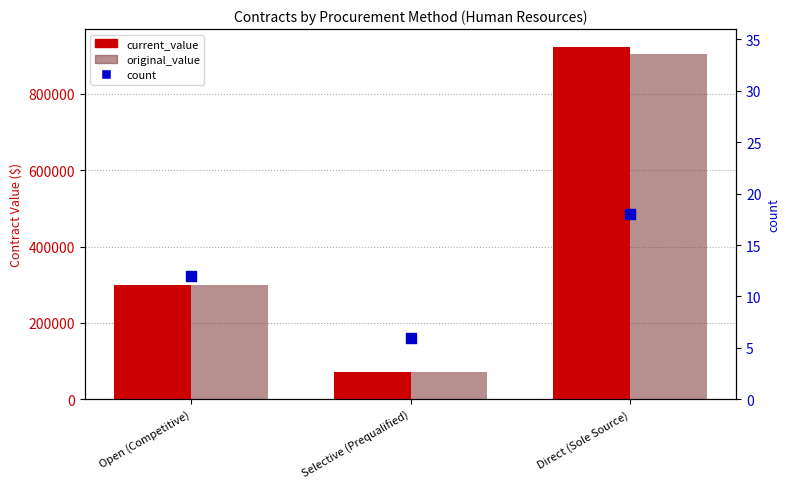

Which series contains the lowest Y value?

count